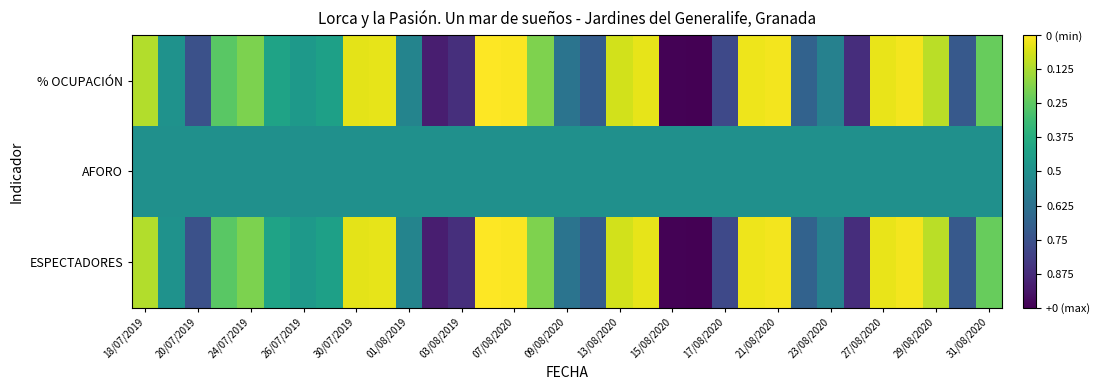

Count the number of data series in this chart.

3